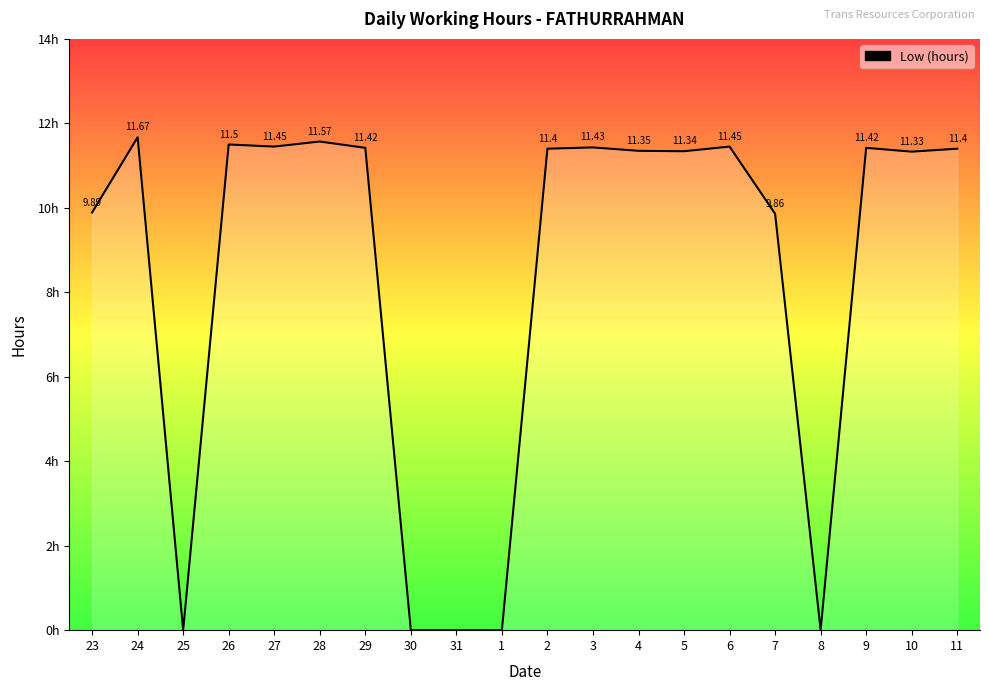

Does the chart have visible grid lines?

No